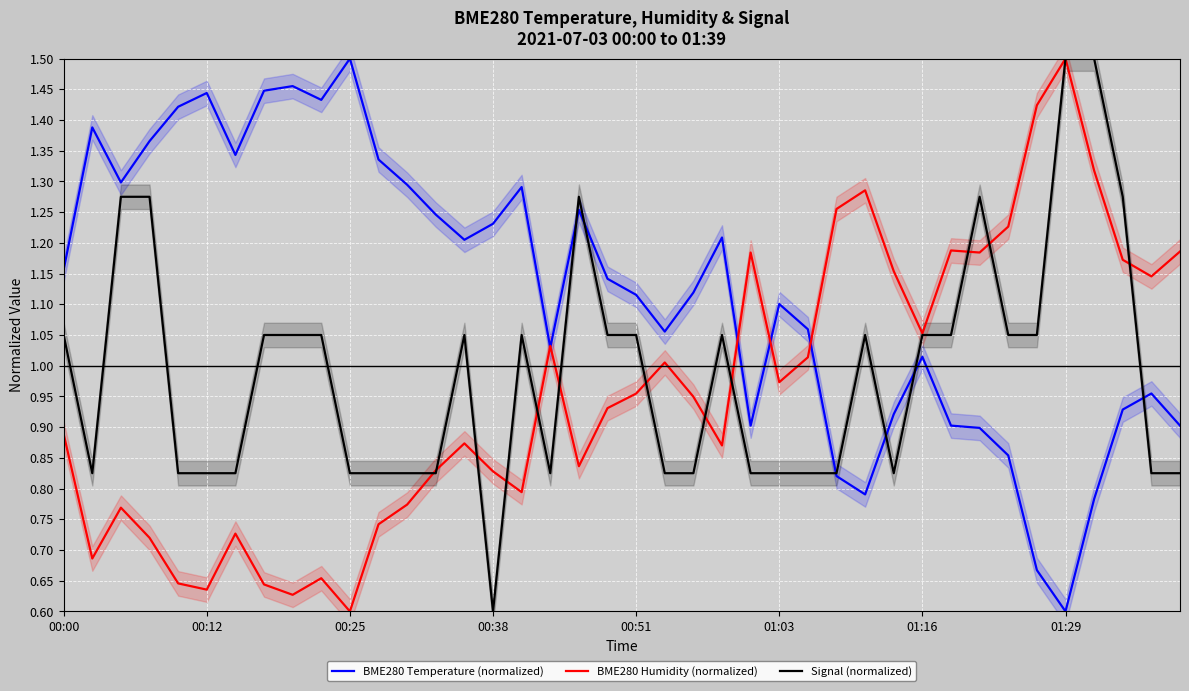

How many data points in BME280 Temperature (normalized) are less than 1?

13